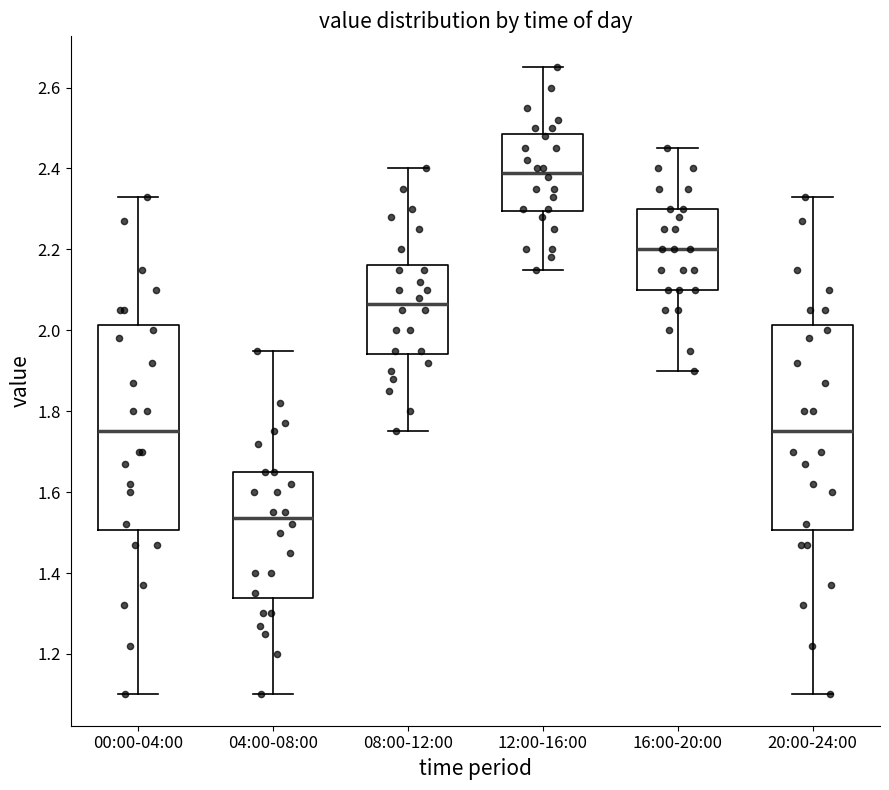

Reading left to right, transcribe this box plot: for each box, give where its median line is, the range the box spans, and where its two whiskers end, as read against the y-axis. The values are not printed on the chart, so give them approximately, as read against the axis.

00:00-04:00: median 1.76, box 1.50 to 2.02, whiskers 1.10 to 2.34
04:00-08:00: median 1.54, box 1.34 to 1.66, whiskers 1.10 to 1.96
08:00-12:00: median 2.06, box 1.94 to 2.16, whiskers 1.76 to 2.40
12:00-16:00: median 2.40, box 2.30 to 2.48, whiskers 2.16 to 2.66
16:00-20:00: median 2.20, box 2.10 to 2.30, whiskers 1.90 to 2.46
20:00-24:00: median 1.76, box 1.50 to 2.02, whiskers 1.10 to 2.34